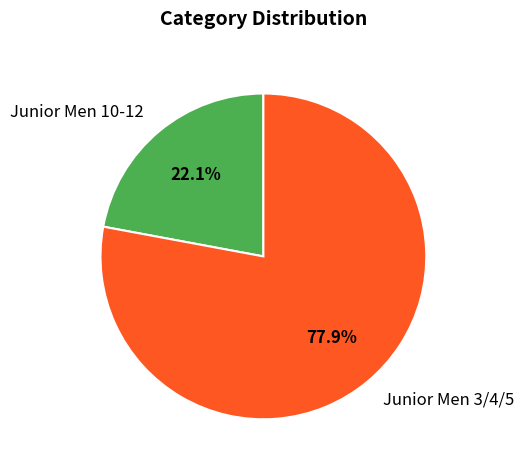

Approximately how many times larger is the value at Junior Men 10-12 compared to Junior Men 3/4/5?

0.3